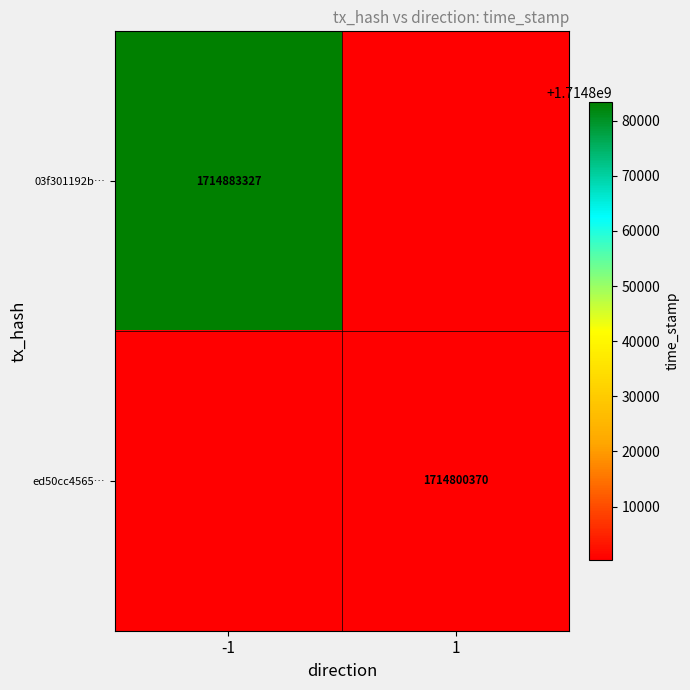

True or false: ed50cc4565… has a value of 995483216 at 1.

False